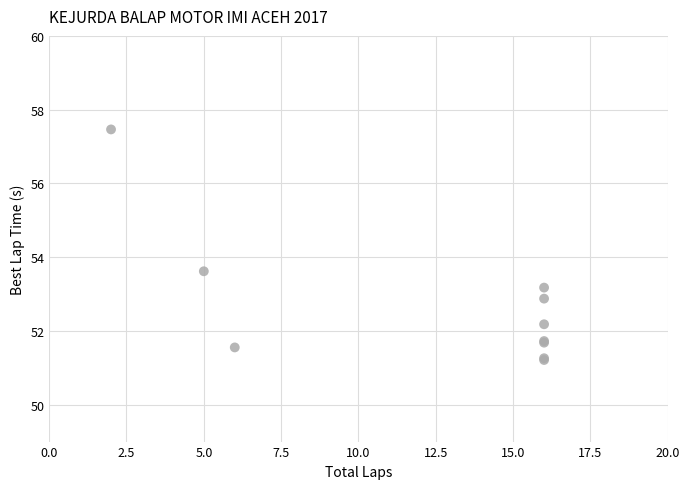

What Y value in the scatter plot is closest to 54?

53.6